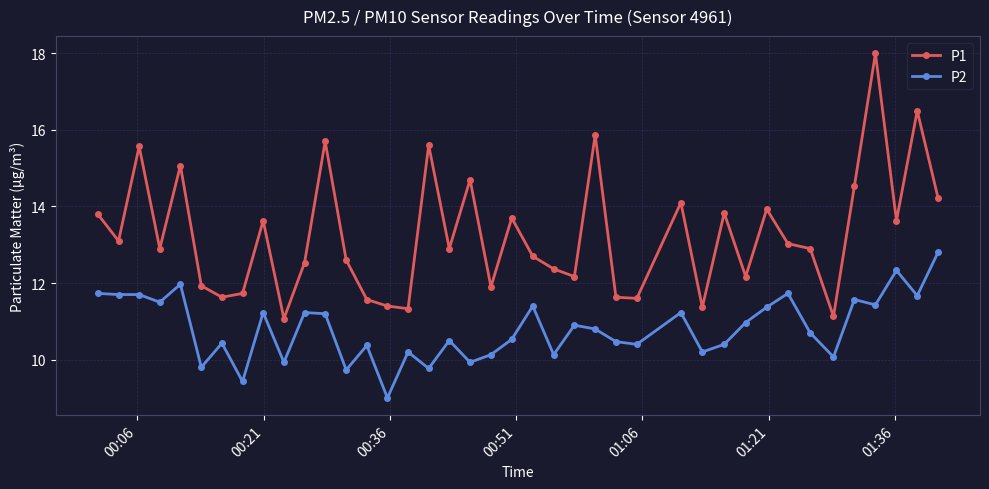

What is the difference between the maximum and minimum values in the P1 series?

6.9